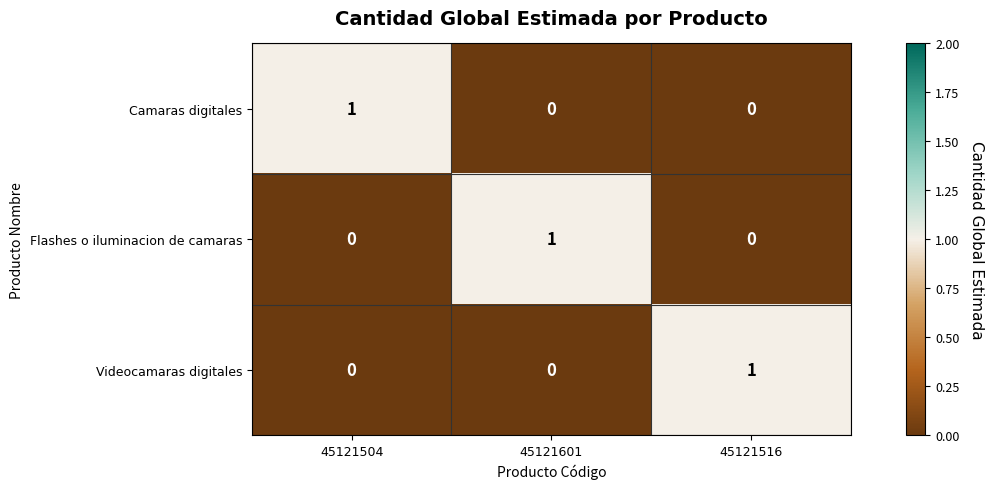

At how many categories does at least one series exceed 0?

3